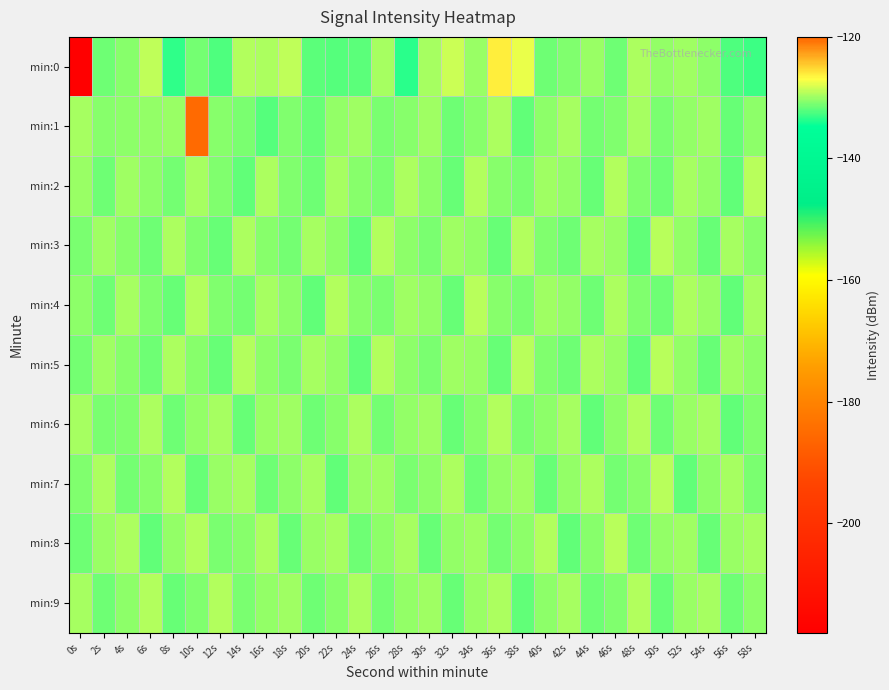

How many series are shown in this chart?

10